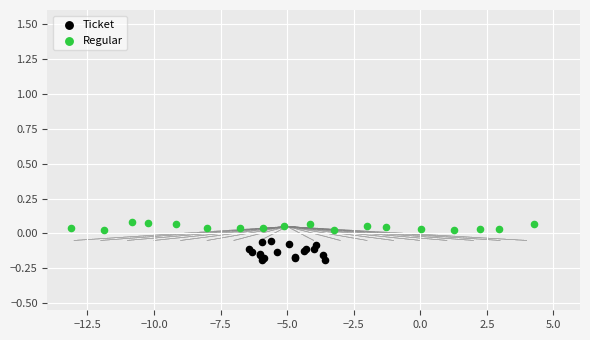

What are all the series names shown in the legend?

Ticket, Regular